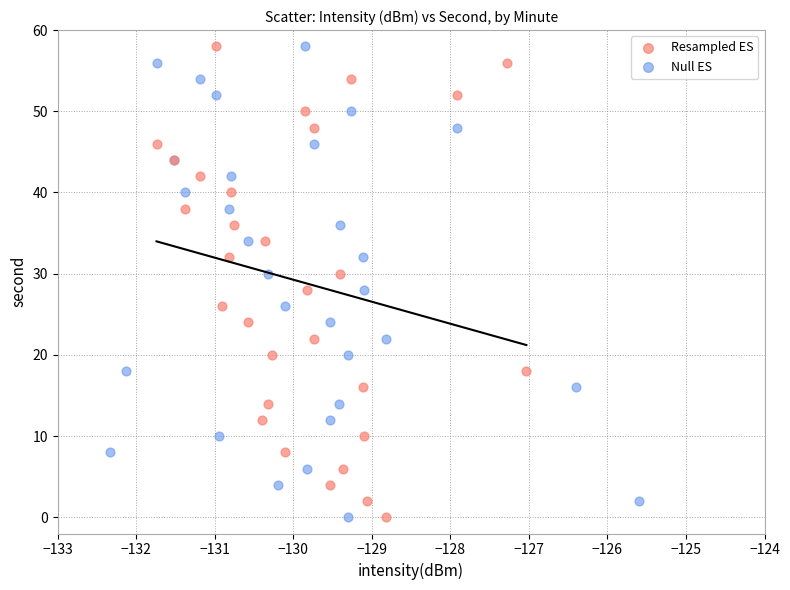

What are all the series names shown in the legend?

Resampled ES, Null ES